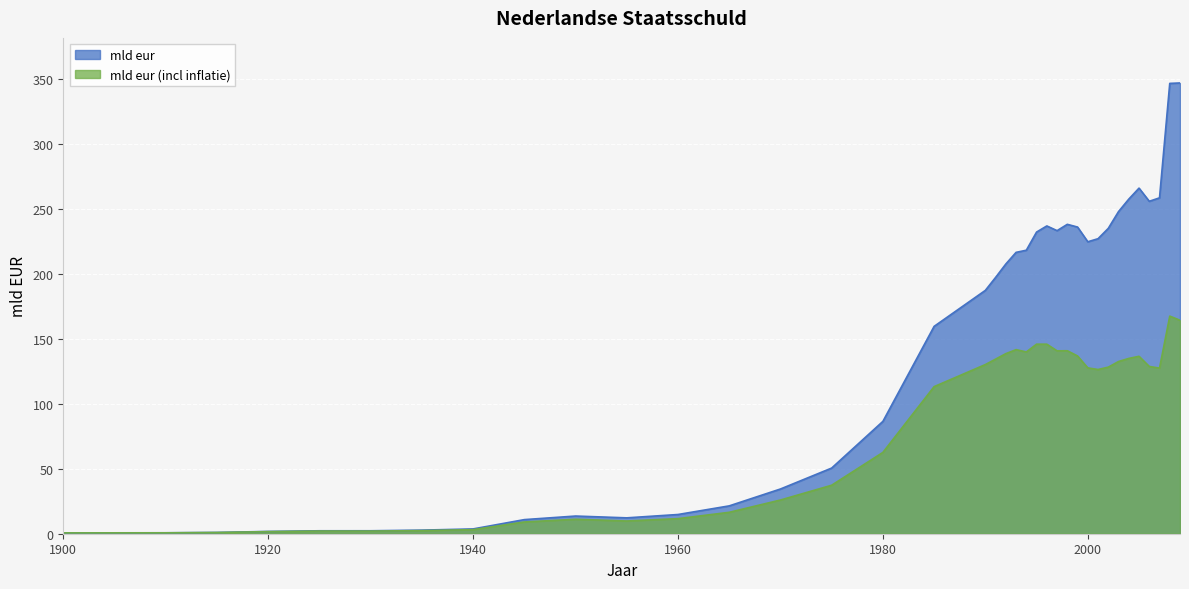

What is the maximum value for mld eur?

347.0